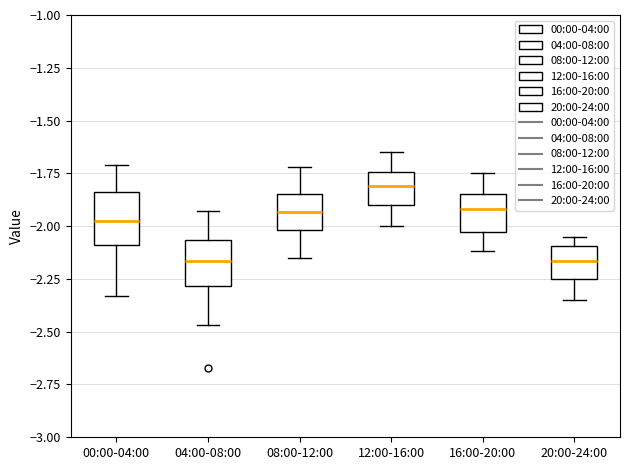

Reading left to right, read every box against the y-axis: the position of its median line, the range the box covers, and the ends of its whiskers. The values are not printed on the chart, so give them approximately, as read against the axis.

00:00-04:00: median -1.95, box -2.10 to -1.85, whiskers -2.35 to -1.70
04:00-08:00: median -2.15, box -2.30 to -2.05, whiskers -2.45 to -1.95
08:00-12:00: median -1.95, box -2.00 to -1.85, whiskers -2.15 to -1.70
12:00-16:00: median -1.80, box -1.90 to -1.75, whiskers -2.00 to -1.65
16:00-20:00: median -1.90, box -2.05 to -1.85, whiskers -2.10 to -1.75
20:00-24:00: median -2.15, box -2.25 to -2.10, whiskers -2.35 to -2.05